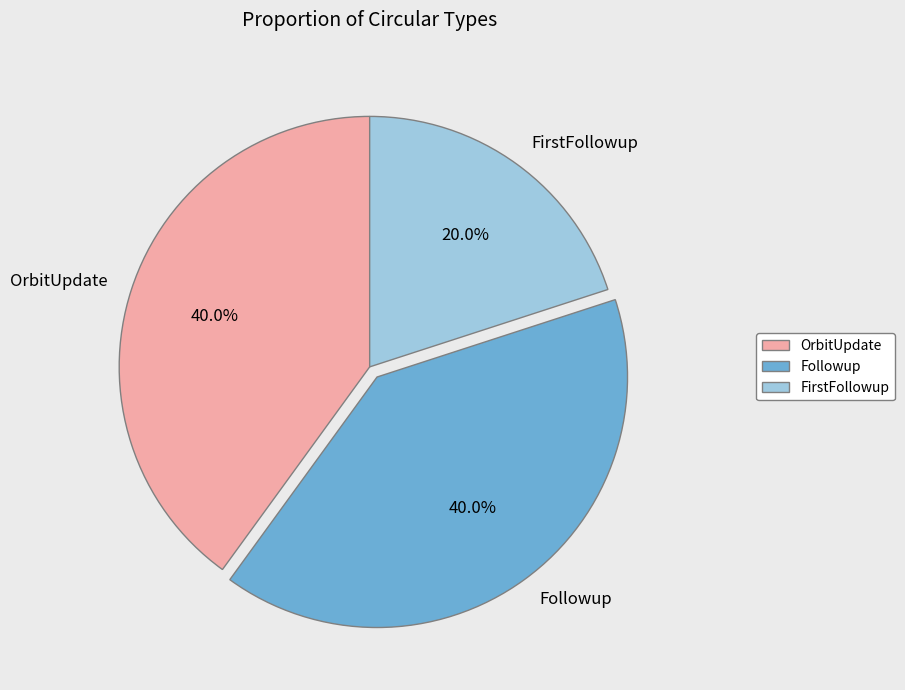

To the nearest percent, what is the combined percentage of FirstFollowup and Followup?

60%